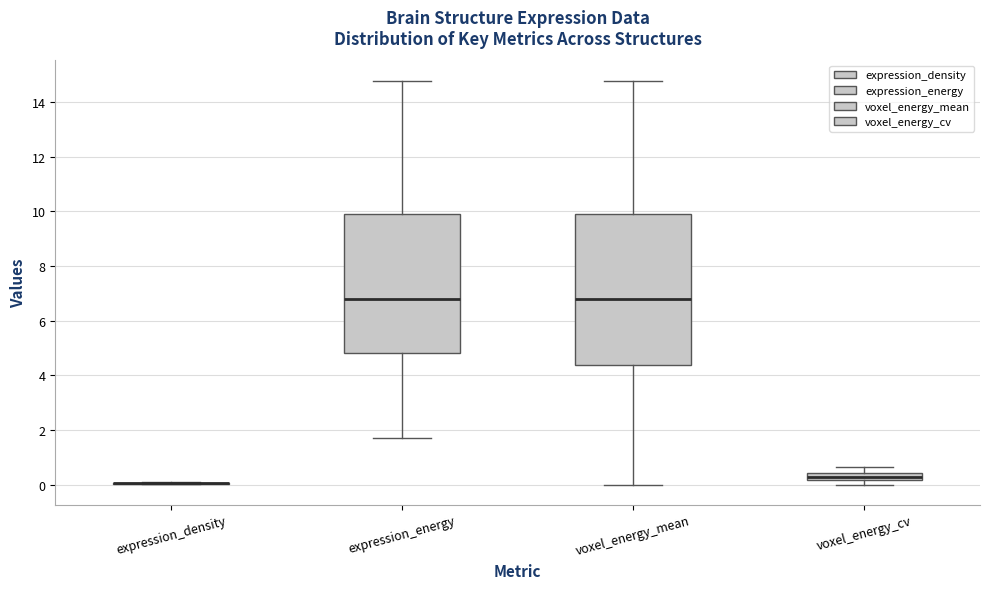

Which box is the tallest, from its lower edge to its upper edge?

voxel_energy_mean